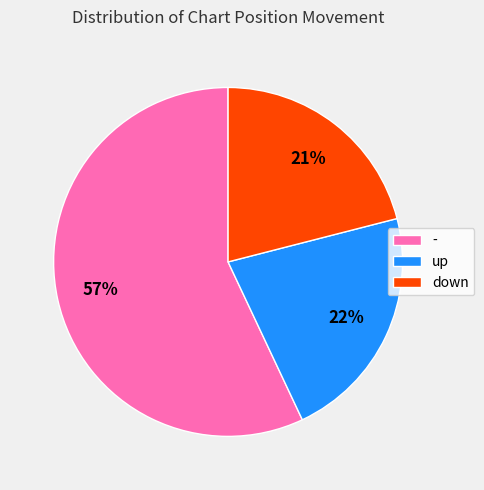

To the nearest percent, what is the difference between the largest and smallest slice percentages?

36%